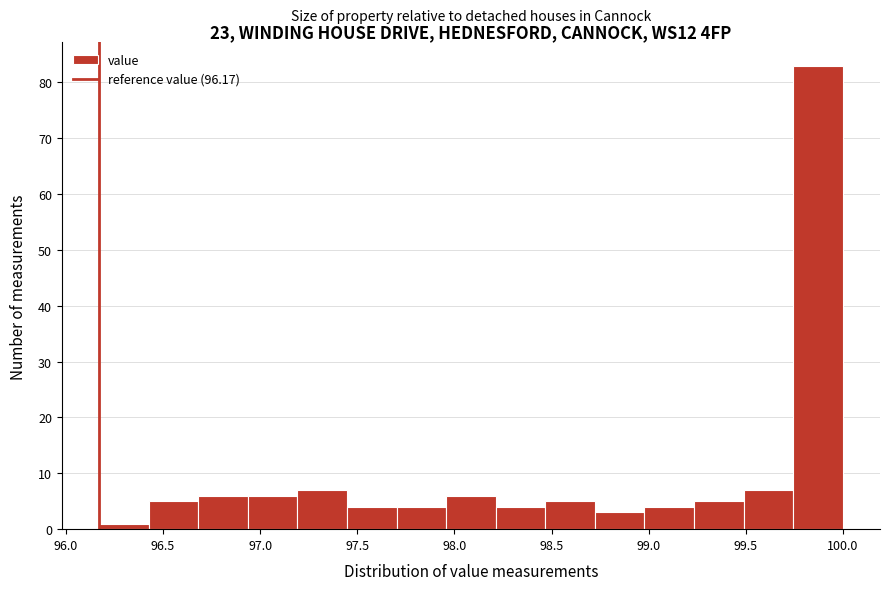

How tall is the bar that spans 99.75 to 100.00 on the x-axis? Neither the bar edges nor the heights are printed on the chart, so give them approximately, as read against the axes.

83